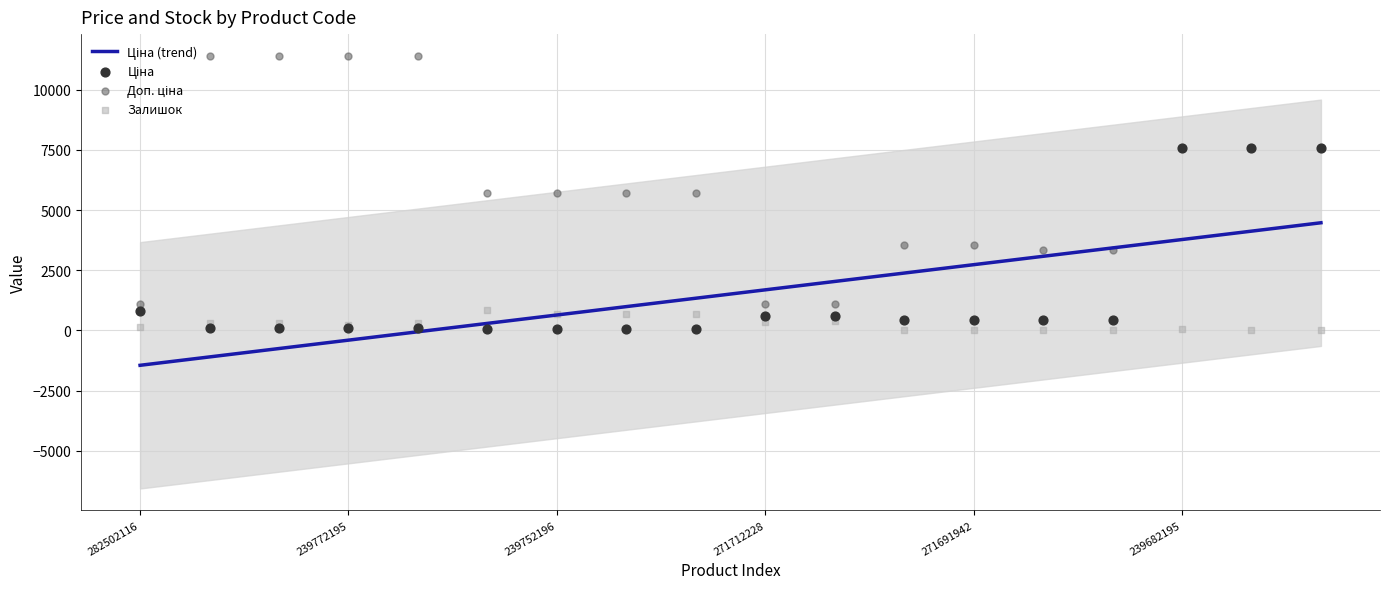

What are all the series names shown in the legend?

Ціна (trend), Ціна, Доп. ціна, Залишок